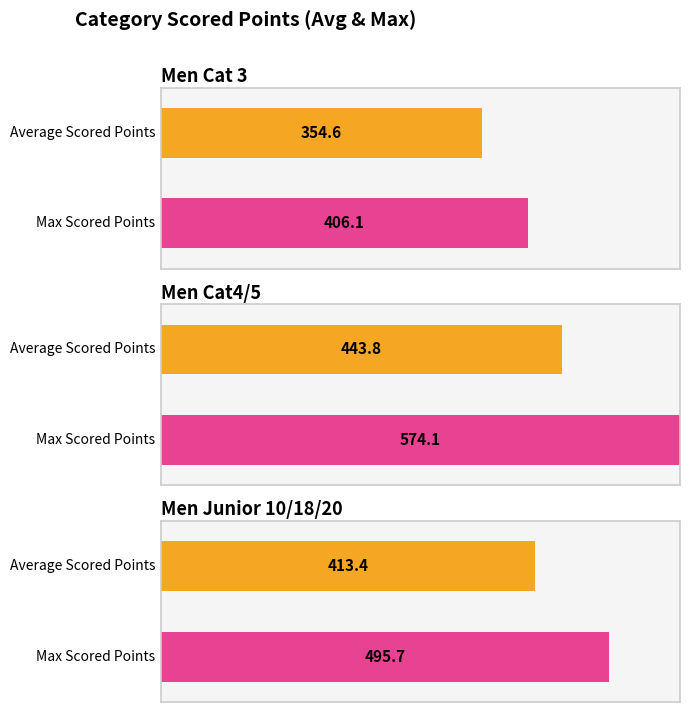

Which label corresponds to the smallest value in the chart?

Men Cat 3